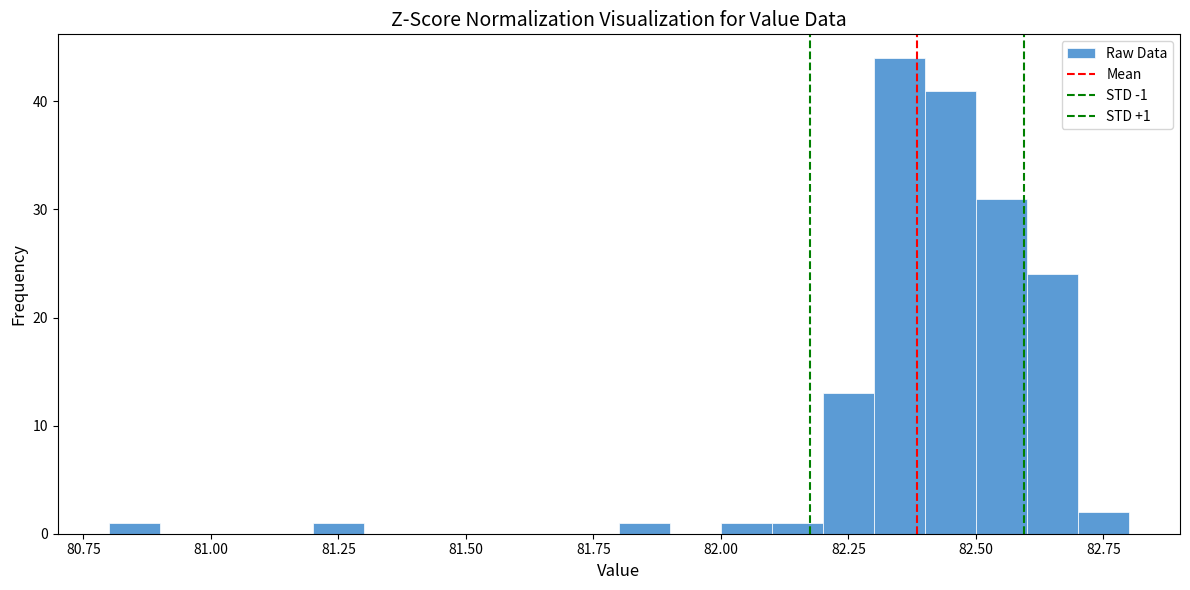

Read against the x-axis, roughly where is the centre of the tallest bar?

82.35